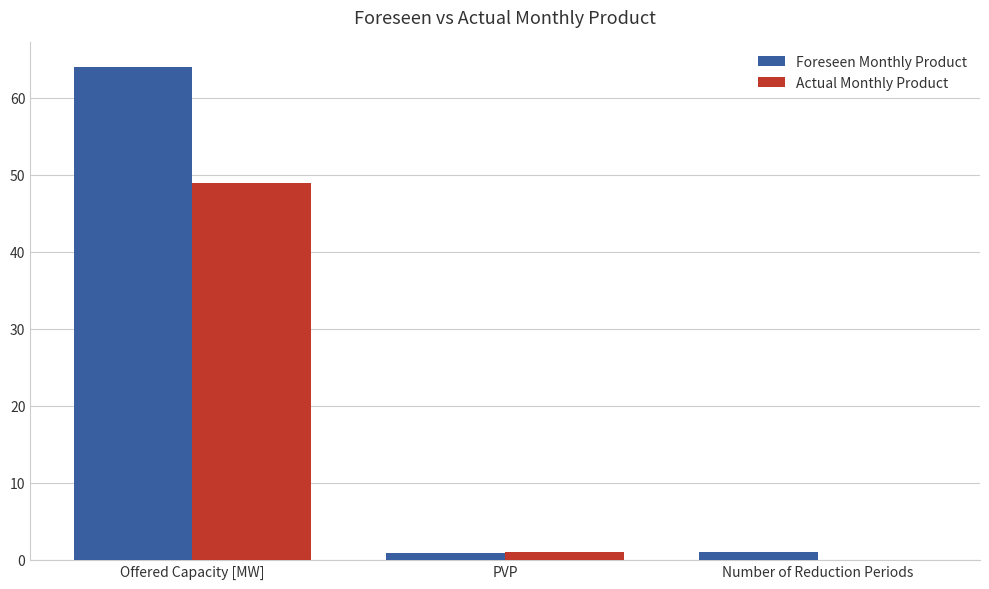

At which category is the sum across all series the highest?

Offered Capacity [MW]